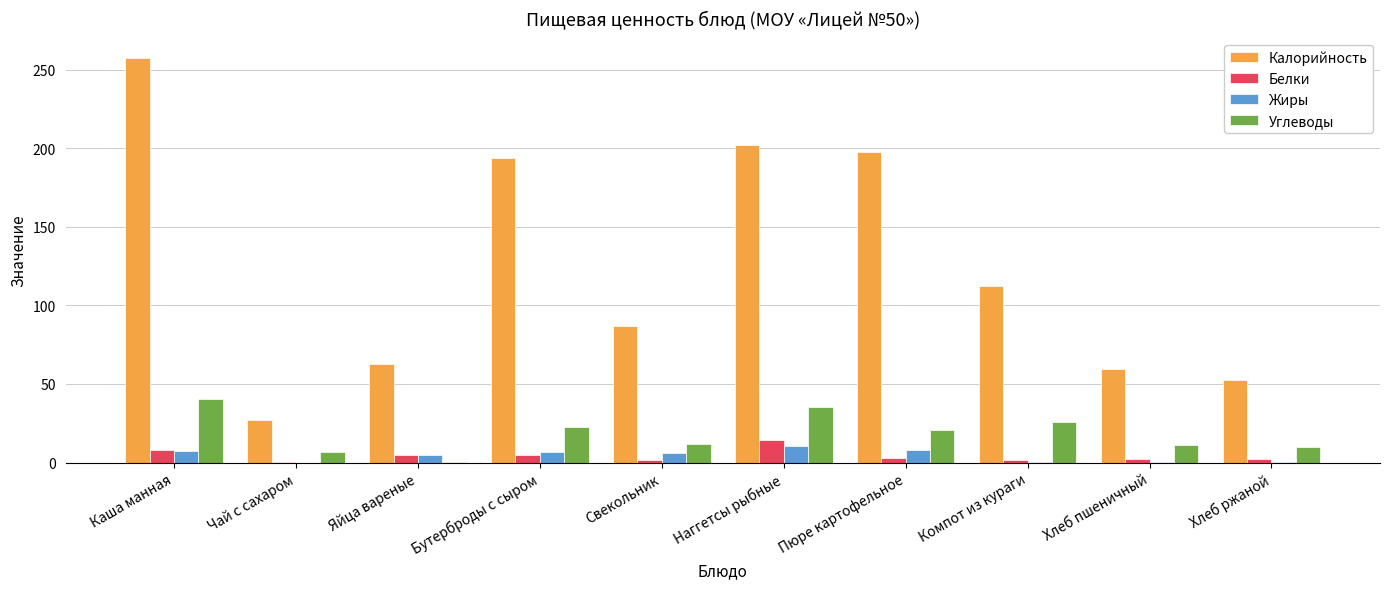

The value of Калорийность at Компот из кураги is 78.3. True or false?

False